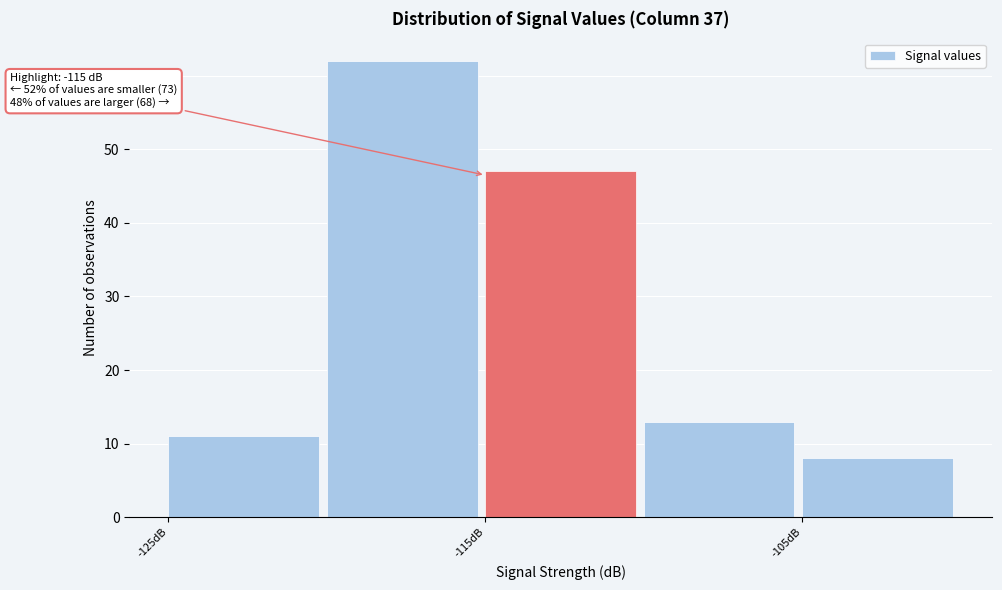

Over which range of the x-axis is the bar tallest?

-120 to -115